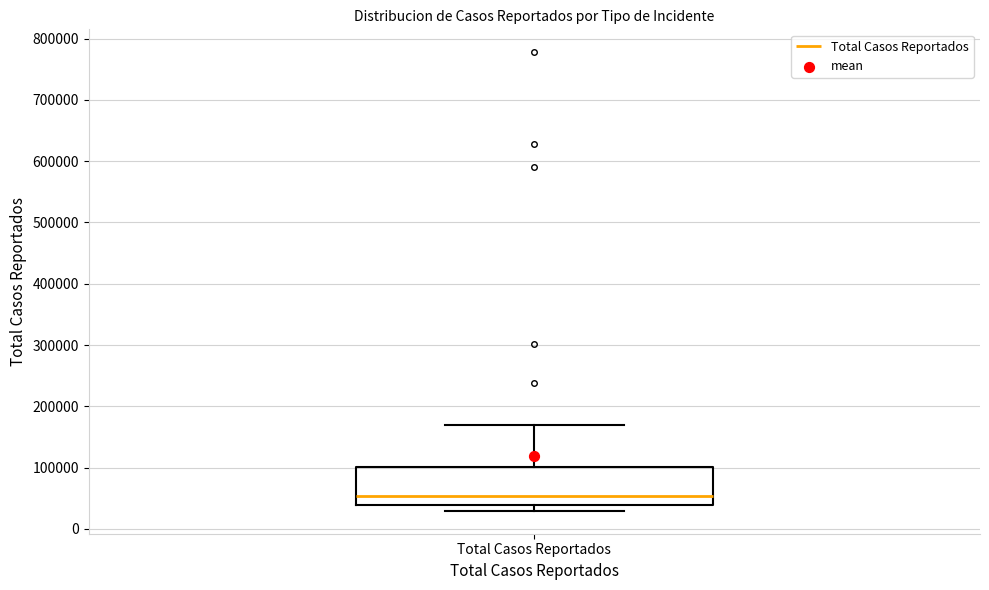

Where is the lower edge of the box for Total Casos Reportados on the y-axis? The values are not printed on the chart, so give them approximately, as read against the axis.

40000